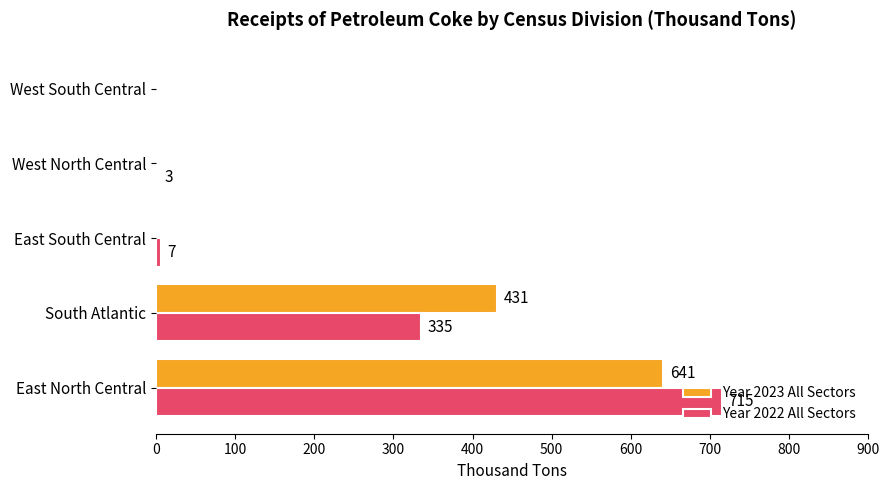

Which series has the largest total across all categories?

Year 2023 All Sectors